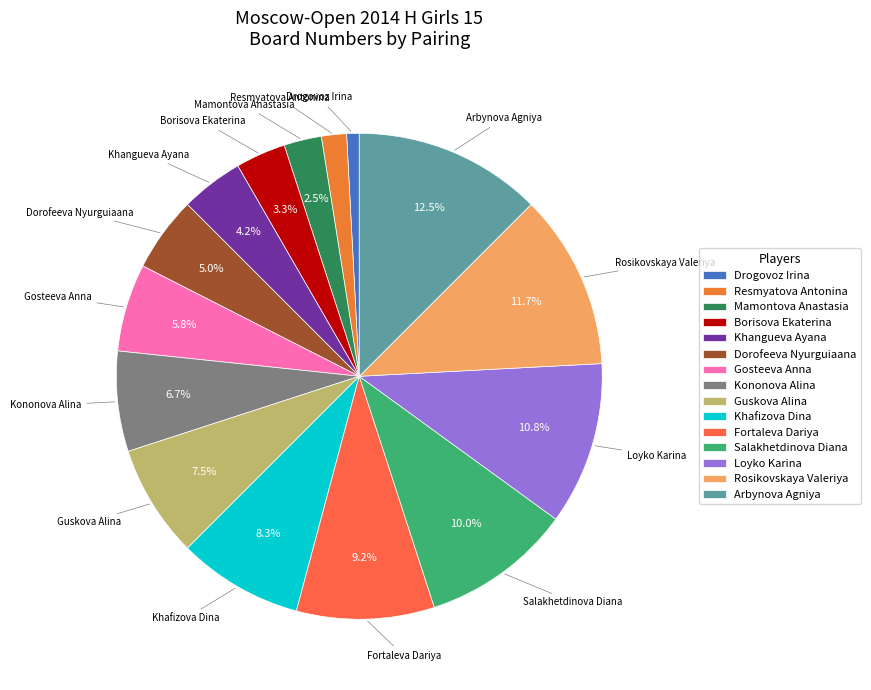

What is the ratio of the value at Borisova Ekaterina to the value at Rosikovskaya Valeriya?

0.3